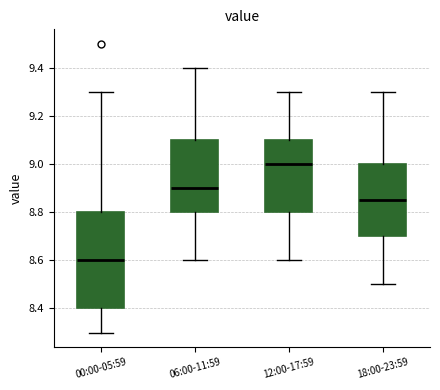

Reading left to right, transcribe this box plot: for each box, give where its median line is, the range the box spans, and where its two whiskers end, as read against the y-axis. The values are not printed on the chart, so give them approximately, as read against the axis.

00:00-05:59: median 8.60, box 8.40 to 8.80, whiskers 8.30 to 9.30
06:00-11:59: median 8.90, box 8.80 to 9.10, whiskers 8.60 to 9.40
12:00-17:59: median 9.00, box 8.80 to 9.10, whiskers 8.60 to 9.30
18:00-23:59: median 8.86, box 8.70 to 9.00, whiskers 8.50 to 9.30